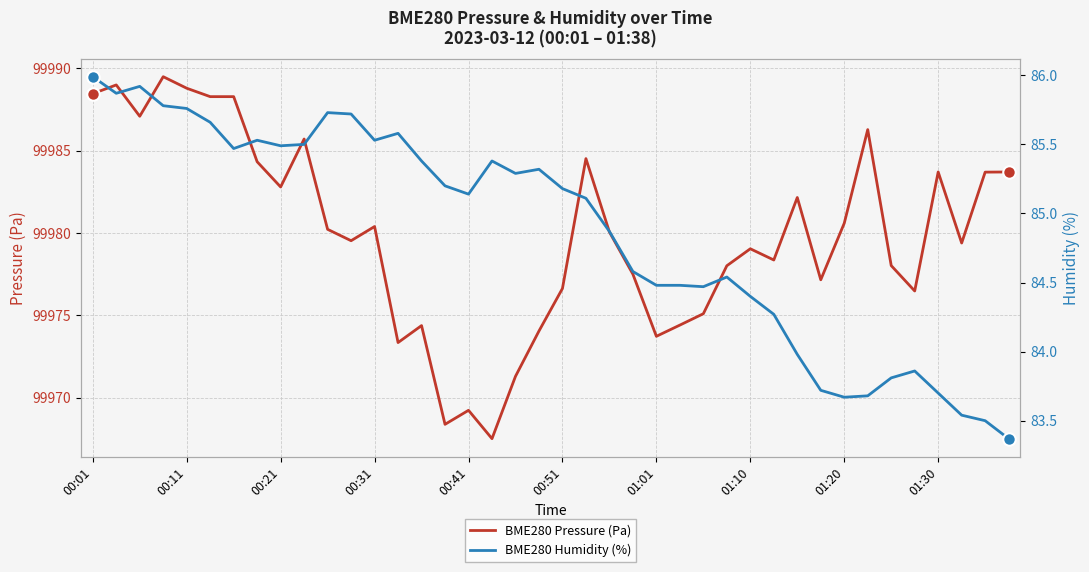

True or false: BME280 Pressure (Pa) and BME280 Humidity (%) intersect in this chart.

False